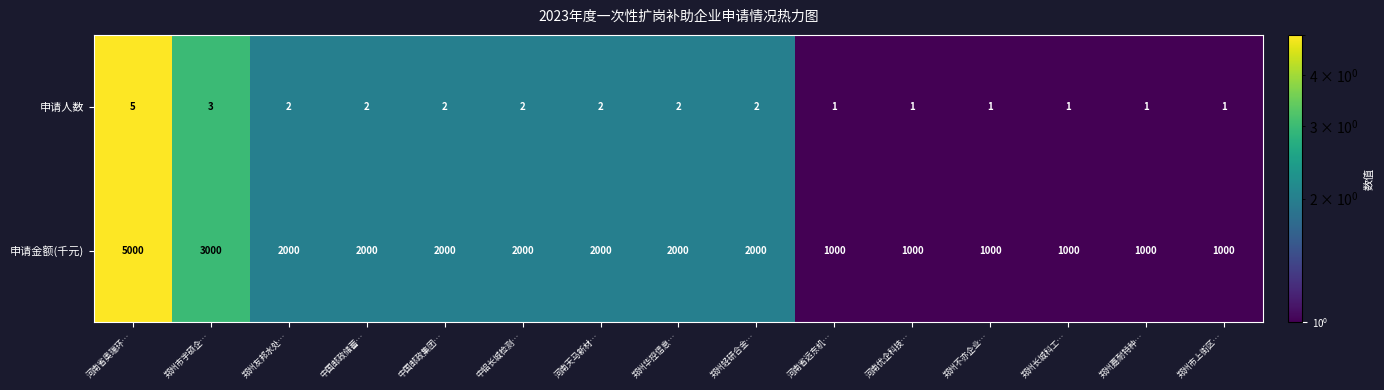

Count the 申请金额(千元) values in the range 1000 to 2000.

13